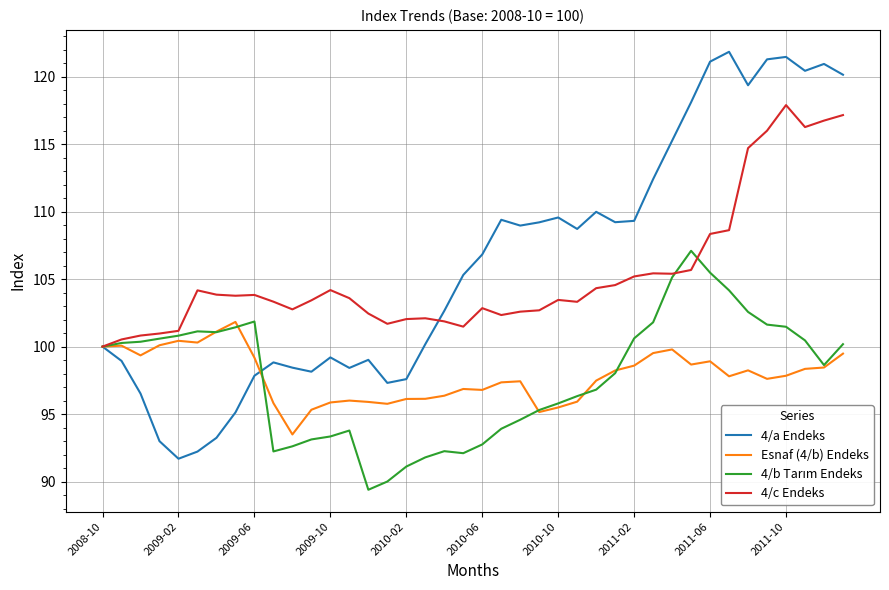

Which series has the widest spread of values?

4/a Endeks